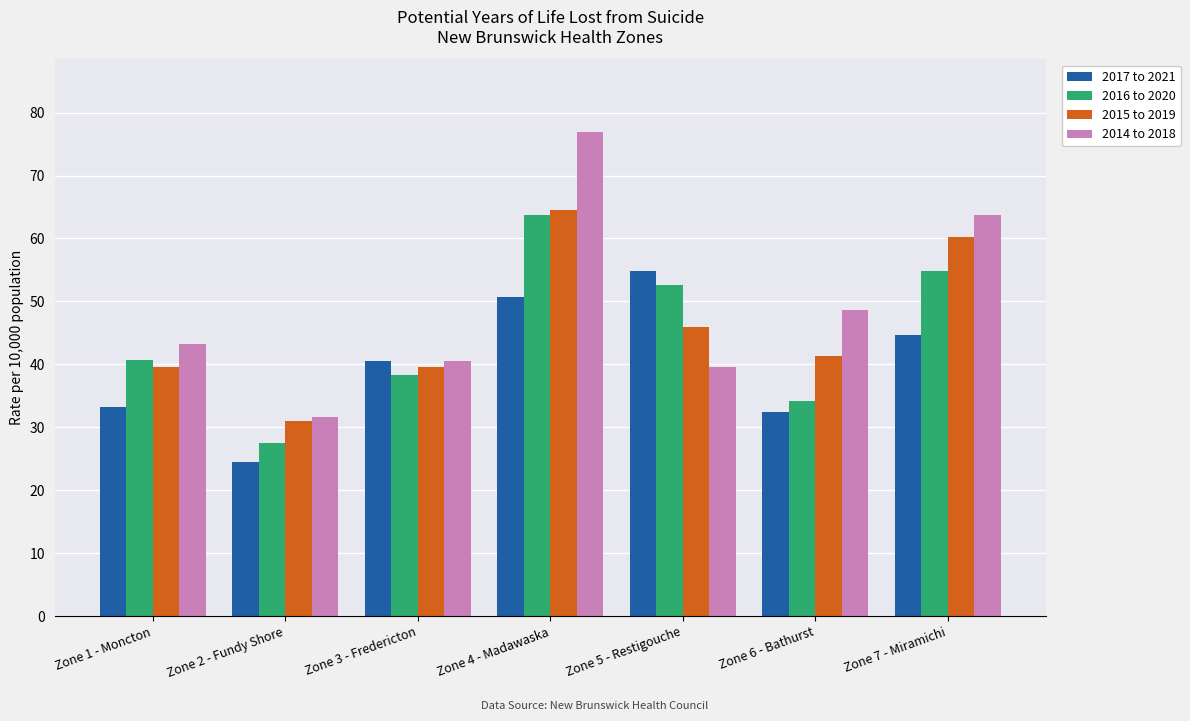

Are the bars horizontal?

No